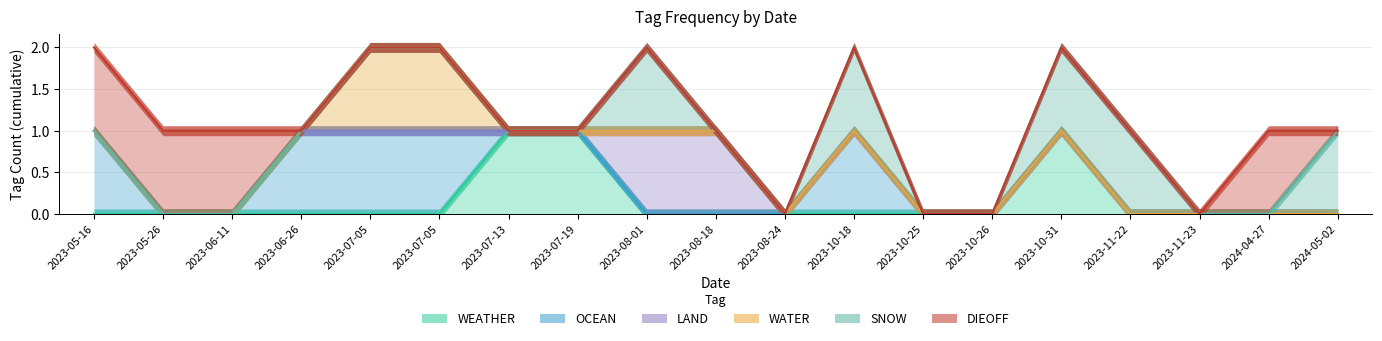

True or false: SNOW has more than 1 points higher than both neighbors.

True